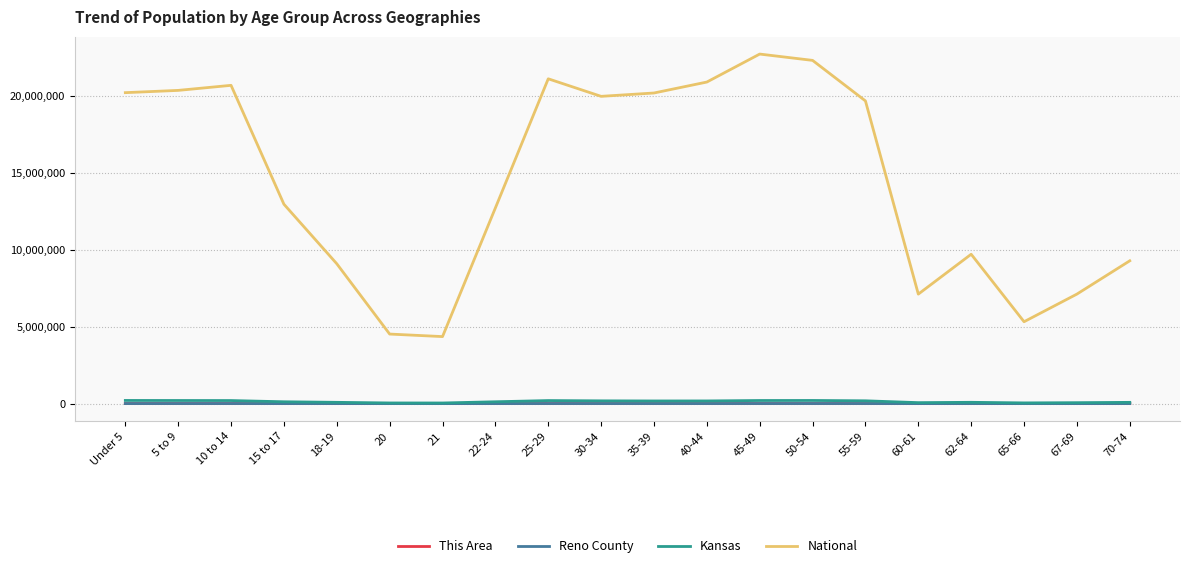

True or false: National and Reno County intersect in this chart.

False